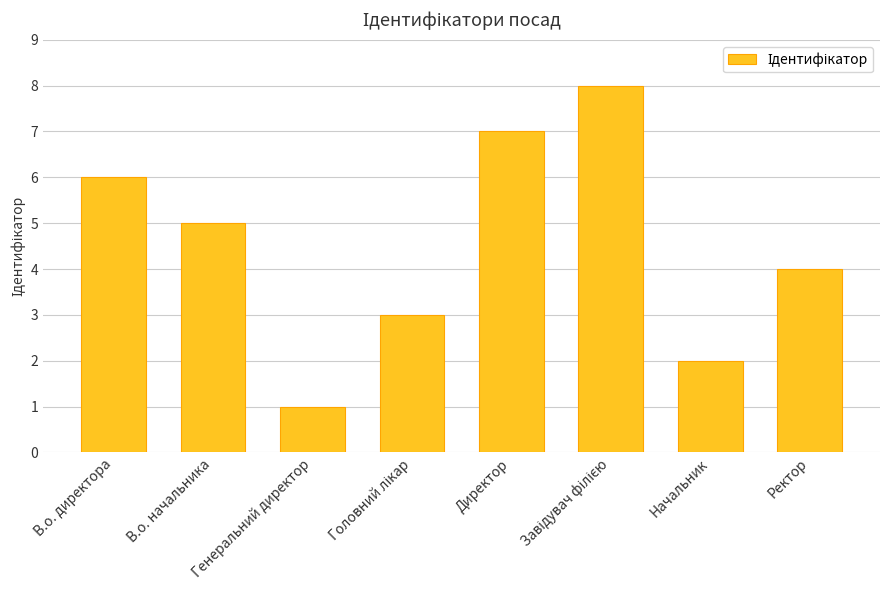

True or false: the data shows 1 at Генеральний директор.

True